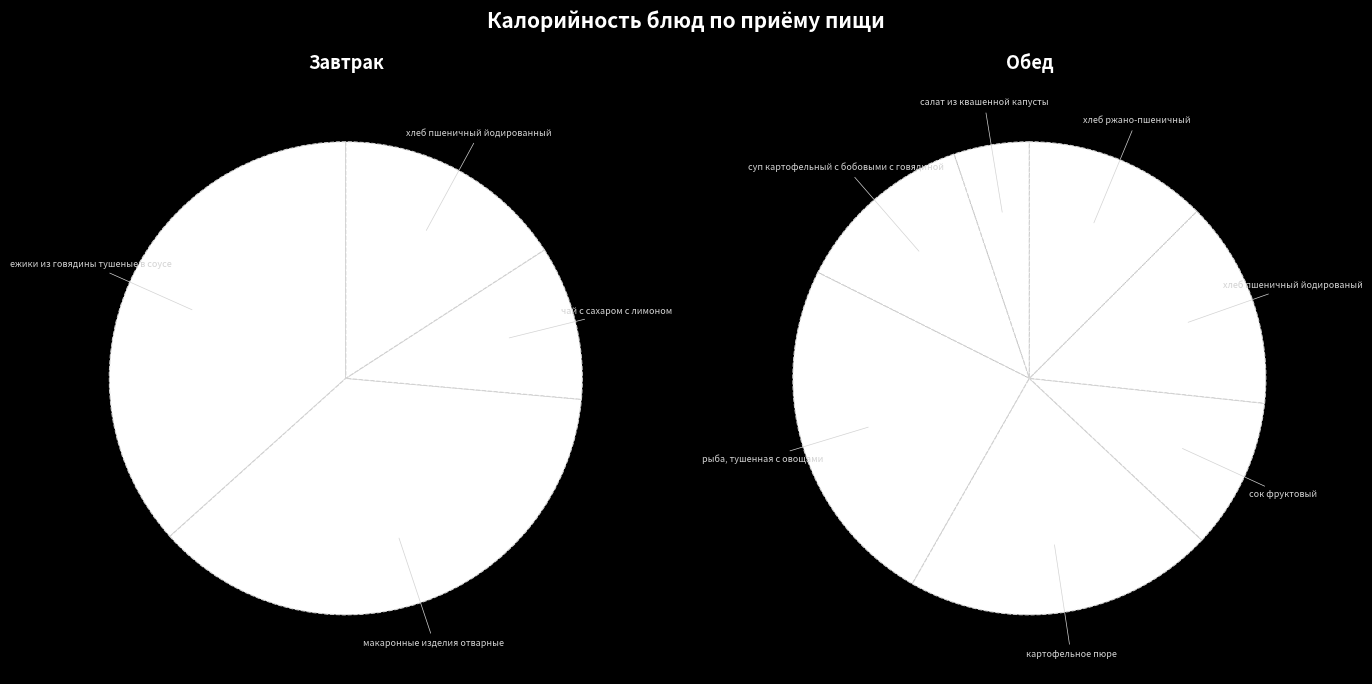

Does any single category account for the majority?

No